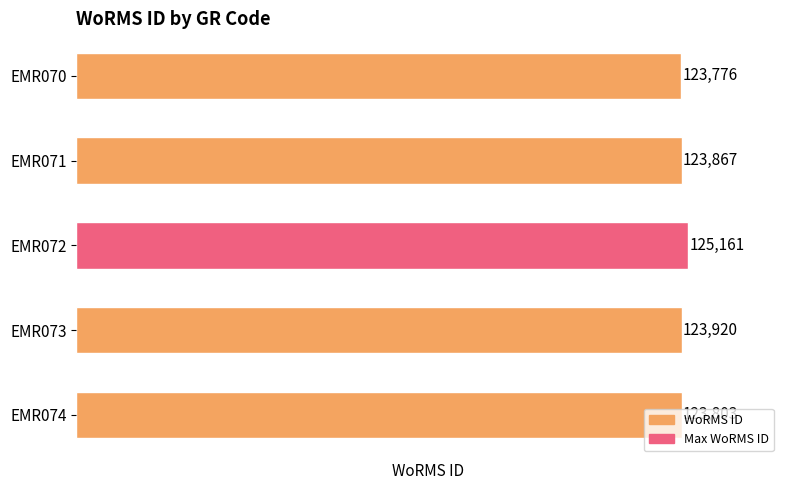

What is the change in value from EMR073 to EMR074?

-117